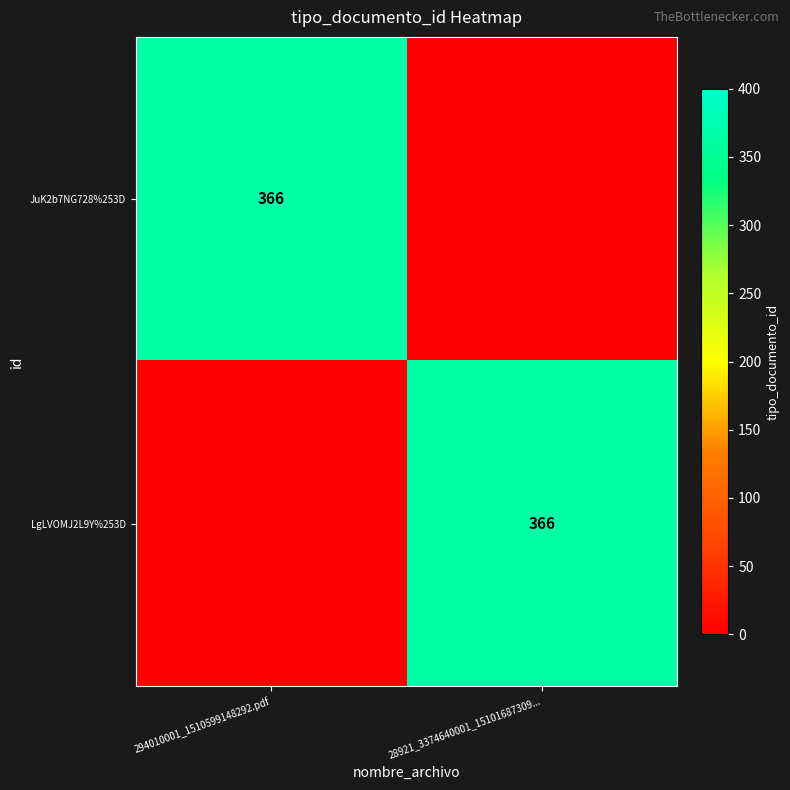

True or false: JuK2b7NG728%253D has a value of 151 at 294010001_1510599148292.pdf.

False